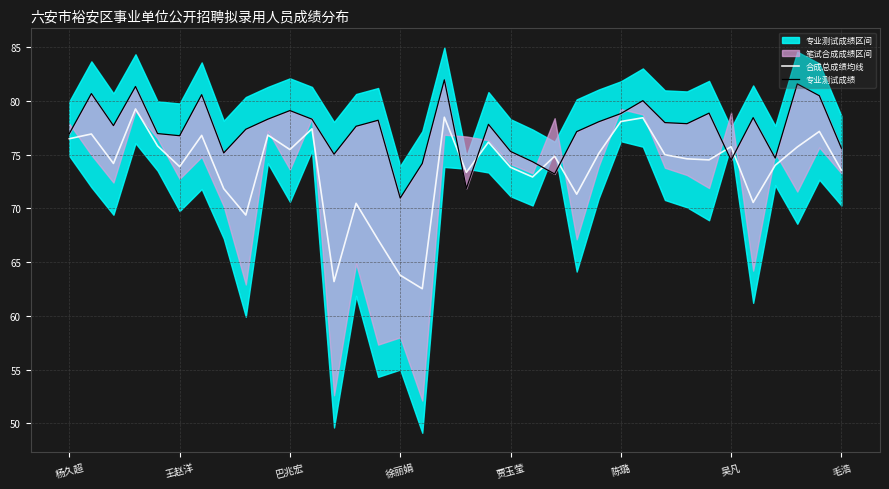

Is it true that 专业测试成绩 equals 77.0 at 杨久超?

True